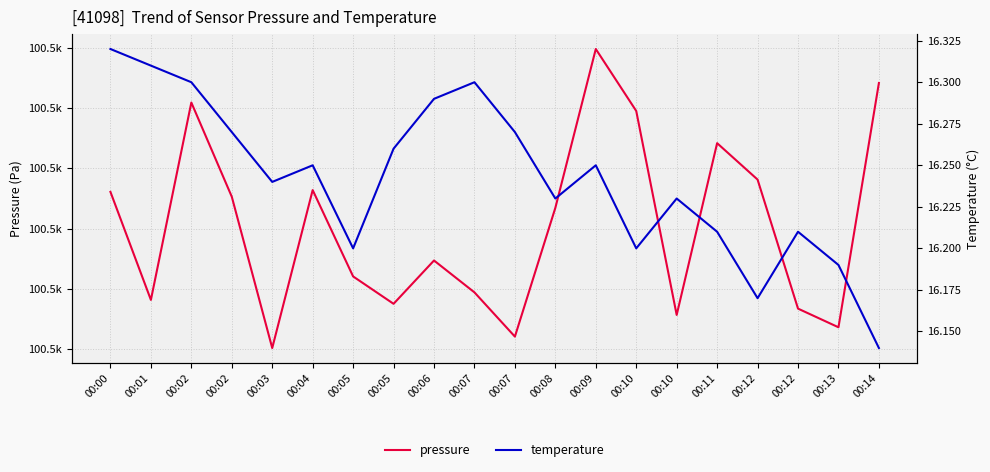

What is the total value across all series at 00:05?

100516.6